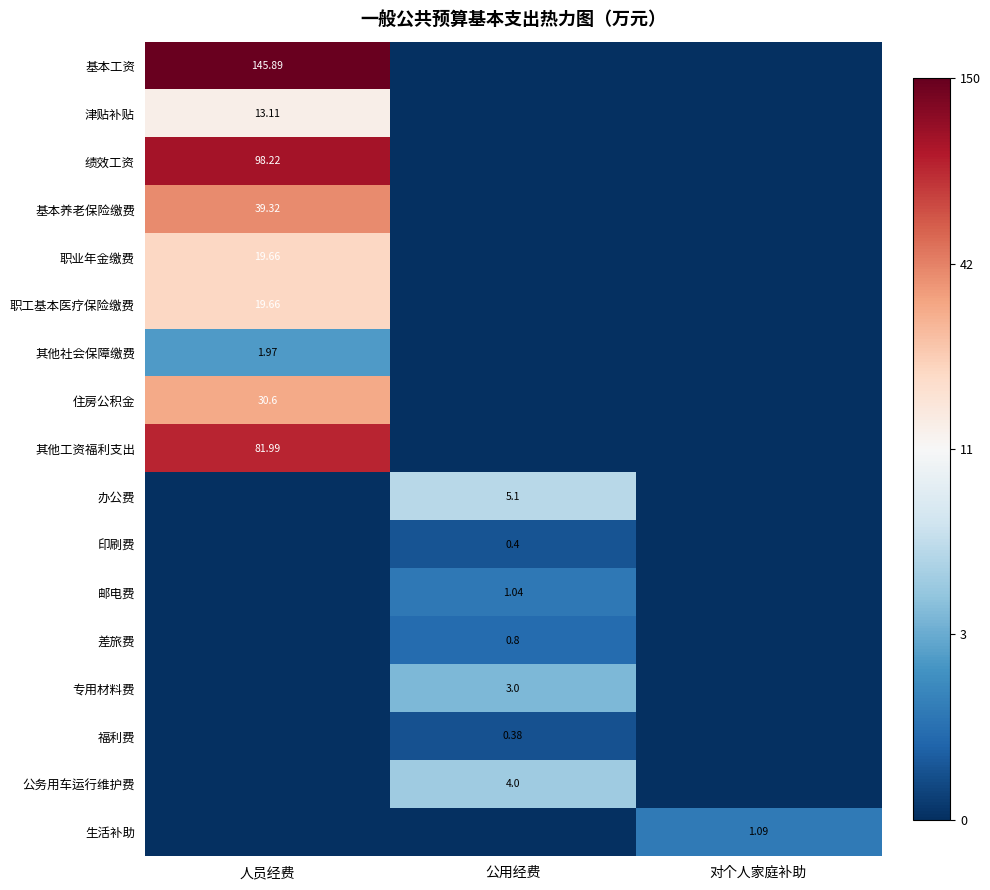

Is the value of 职工基本医疗保险缴费 at 公用经费 greater than the value of 福利费 at 对个人家庭补助?

No